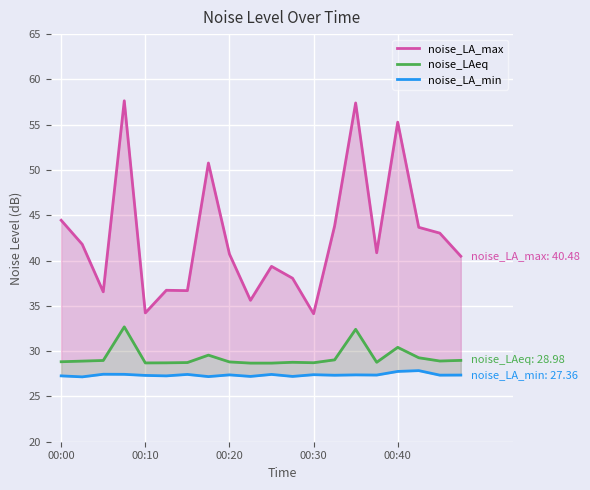

Which series has the widest spread of values?

noise_LA_max